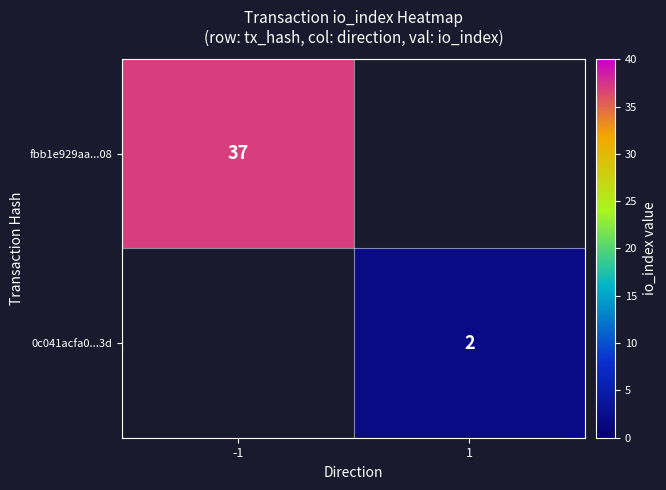

The 0c041acfa0...3d series shows 2 at 1. True or false?

True